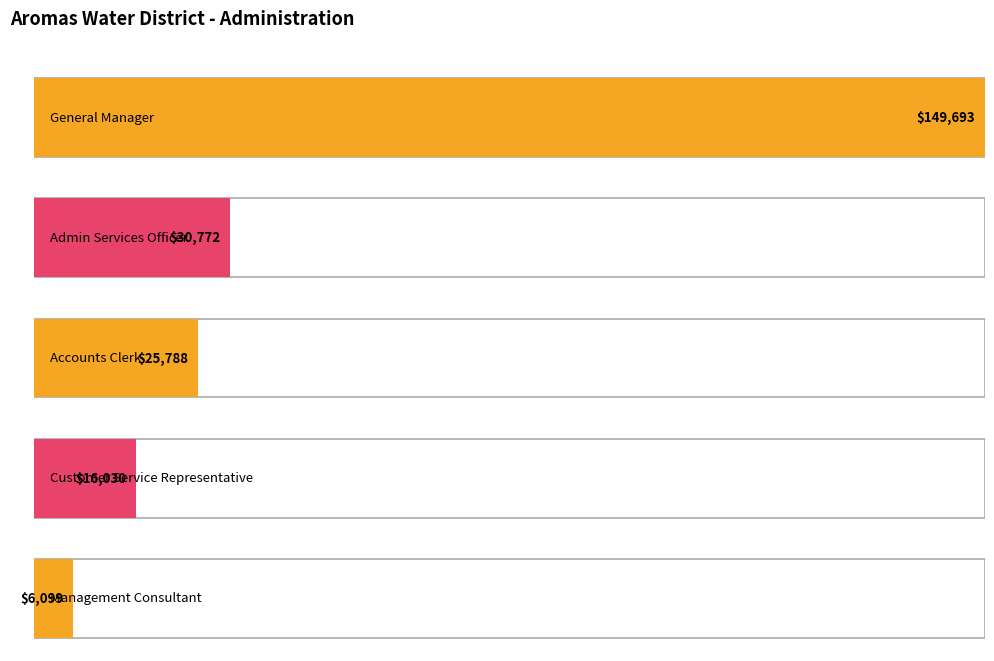

True or false: the data shows 6099 at Management Consultant.

True